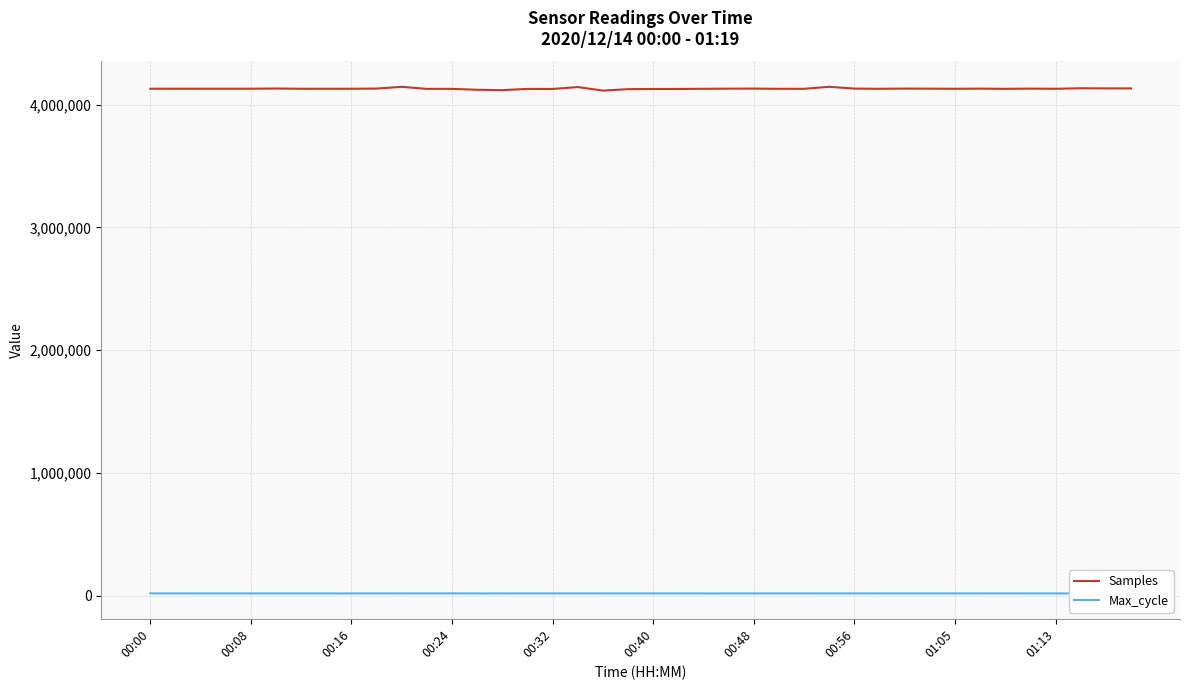

What are all the series names shown in the legend?

Samples, Max_cycle